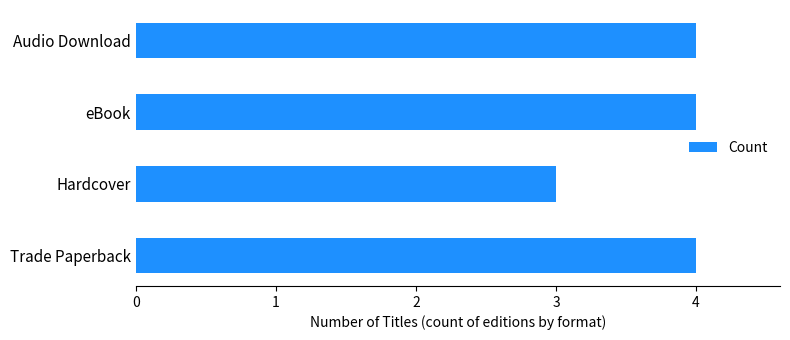

What is the ratio of the value at Trade Paperback to the value at Audio Download?

1.0